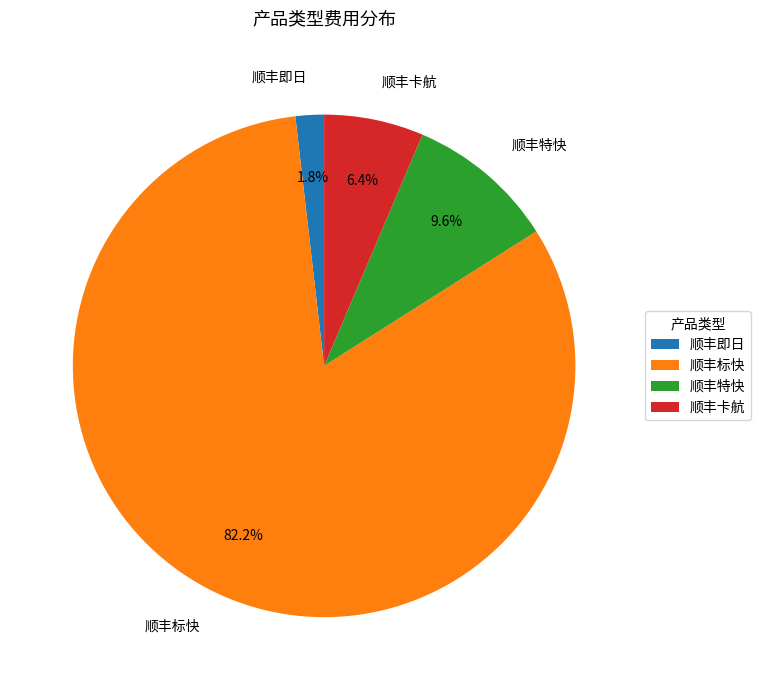

To the nearest percent, what is the difference between the largest and smallest slice percentages?

80%